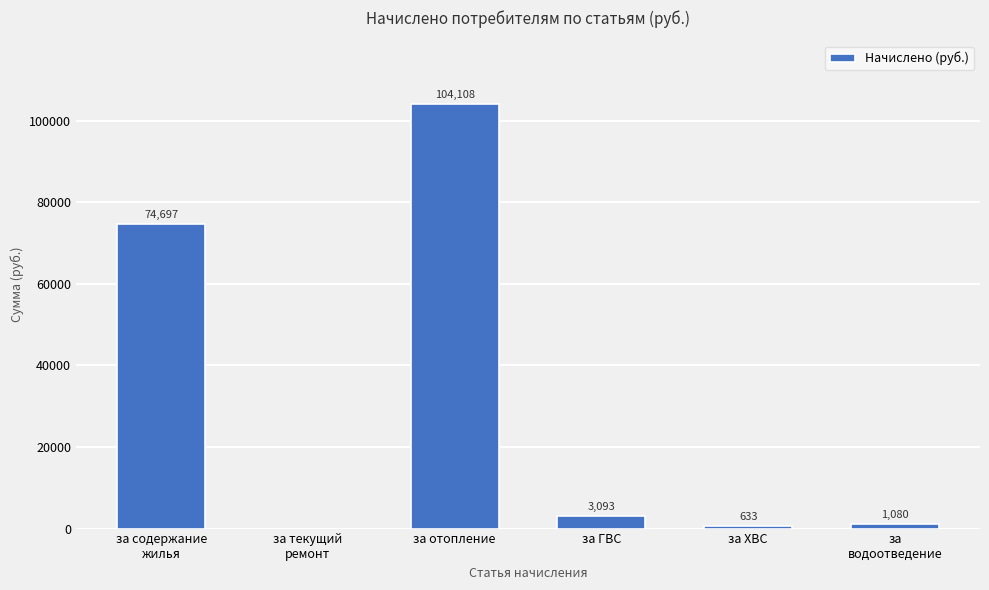

Which label corresponds to the largest value in the chart?

за отопление